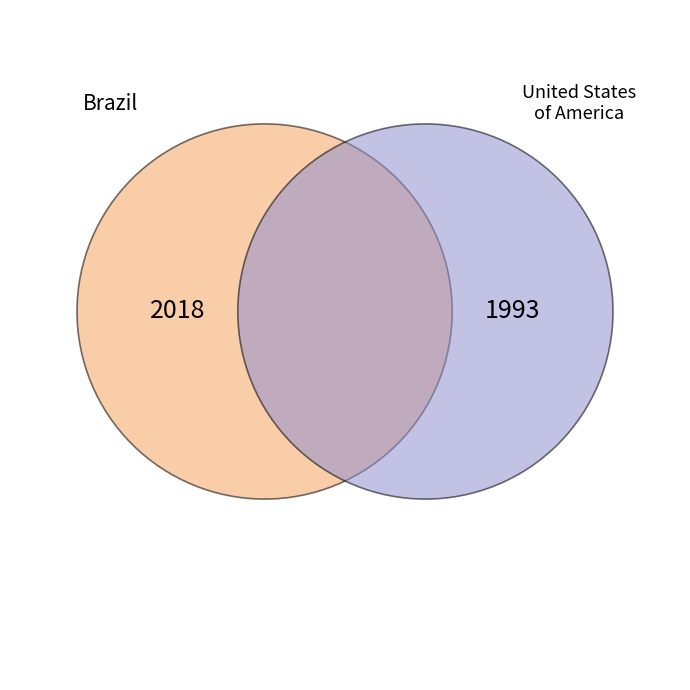

How many segments does this pie chart have?

2